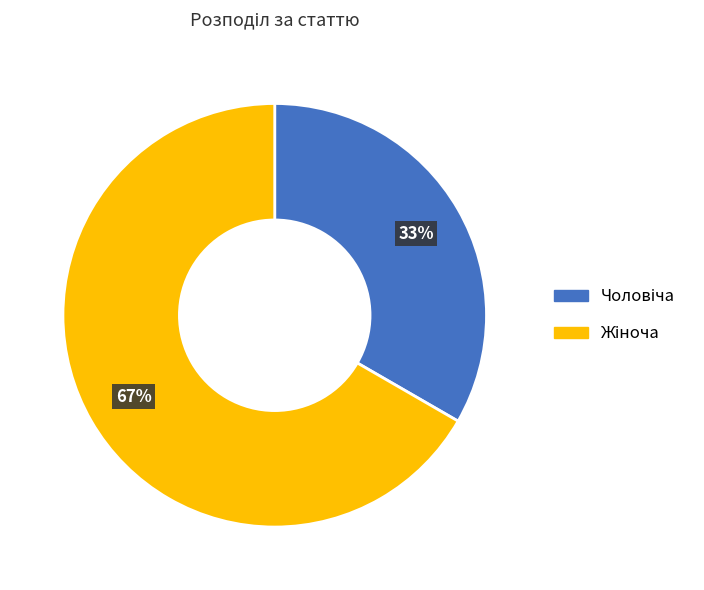

Is there a majority slice in this chart?

Yes